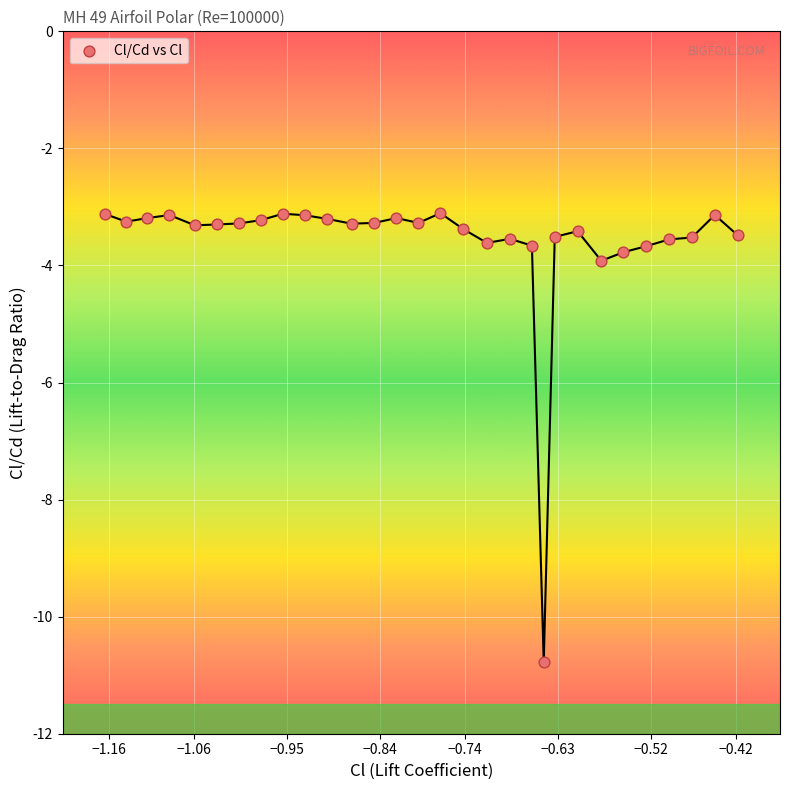

What is the range of Y values (max minus min)?

7.7